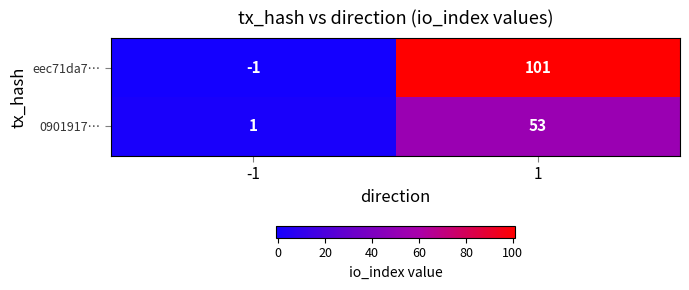

How many series are shown in this chart?

2